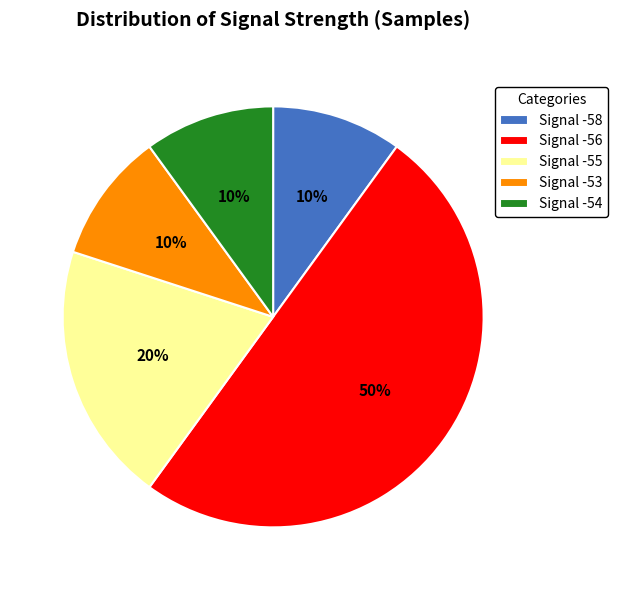

What percentage is the Signal -55 slice, to the nearest percent?

20%